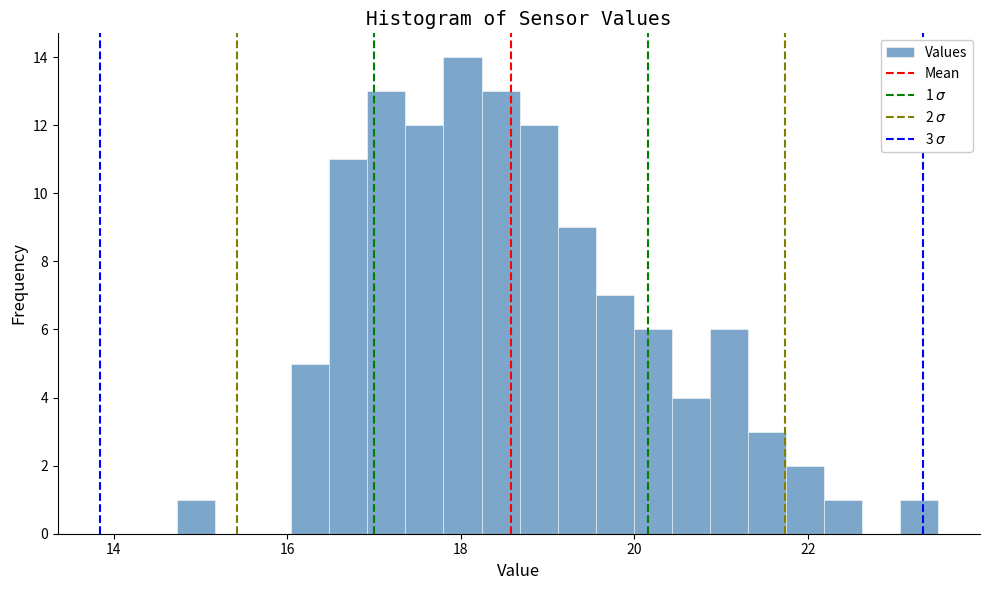

Read against the x-axis, roughly where is the centre of the tallest bar?

18.0